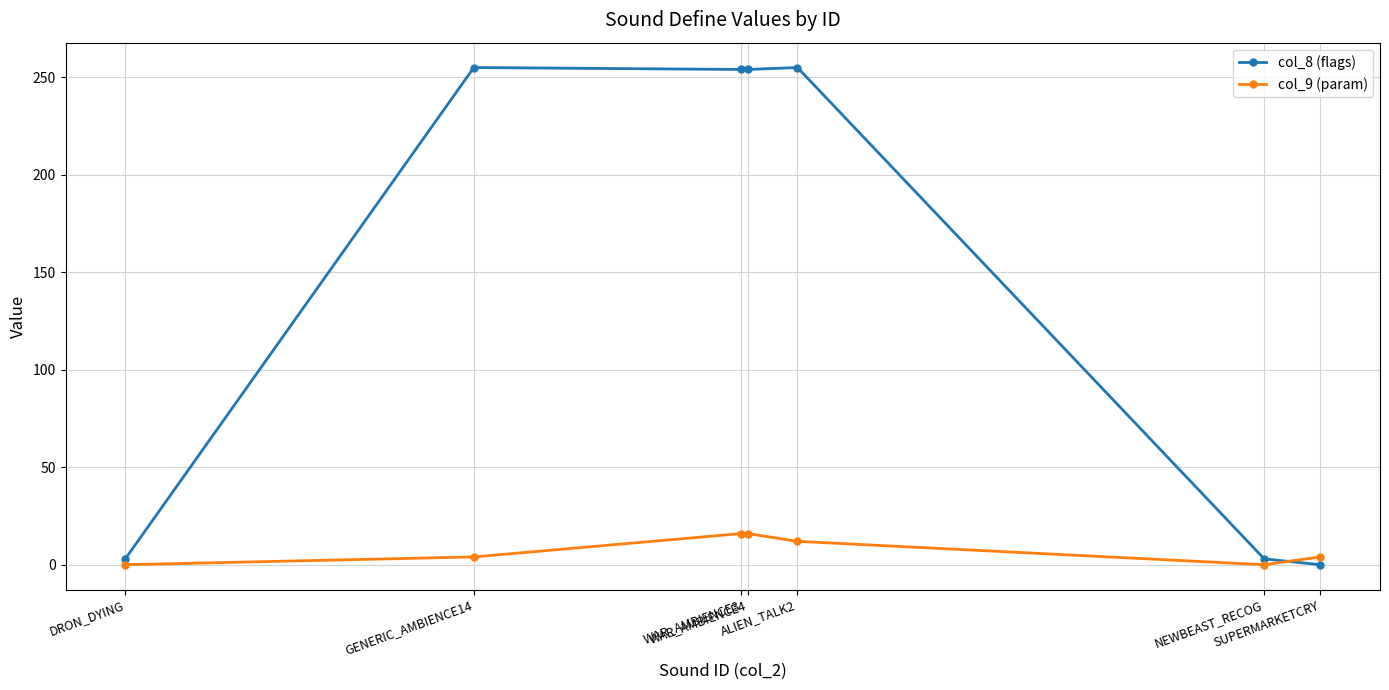

At how many categories does at least one series exceed 217?

4